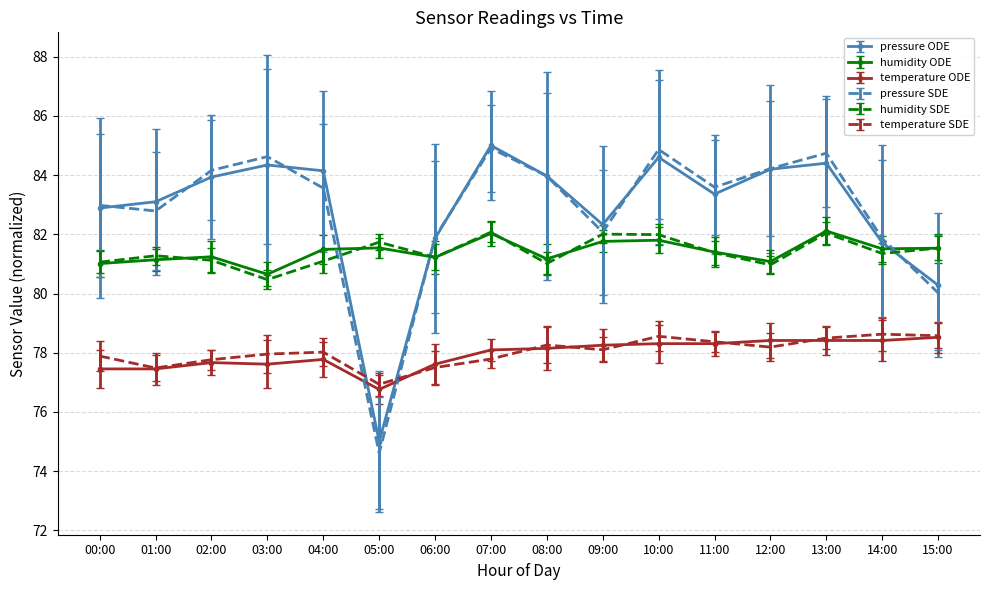

What is the label of the 8th point from the right?

08:00